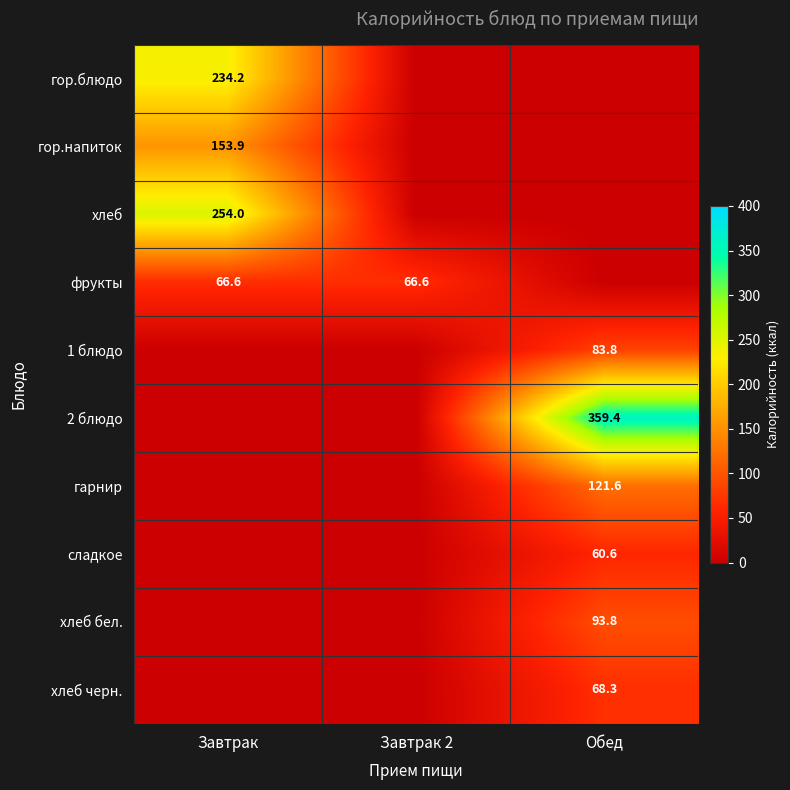

At which category does the chart reach its minimum across all series?

Завтрак 2